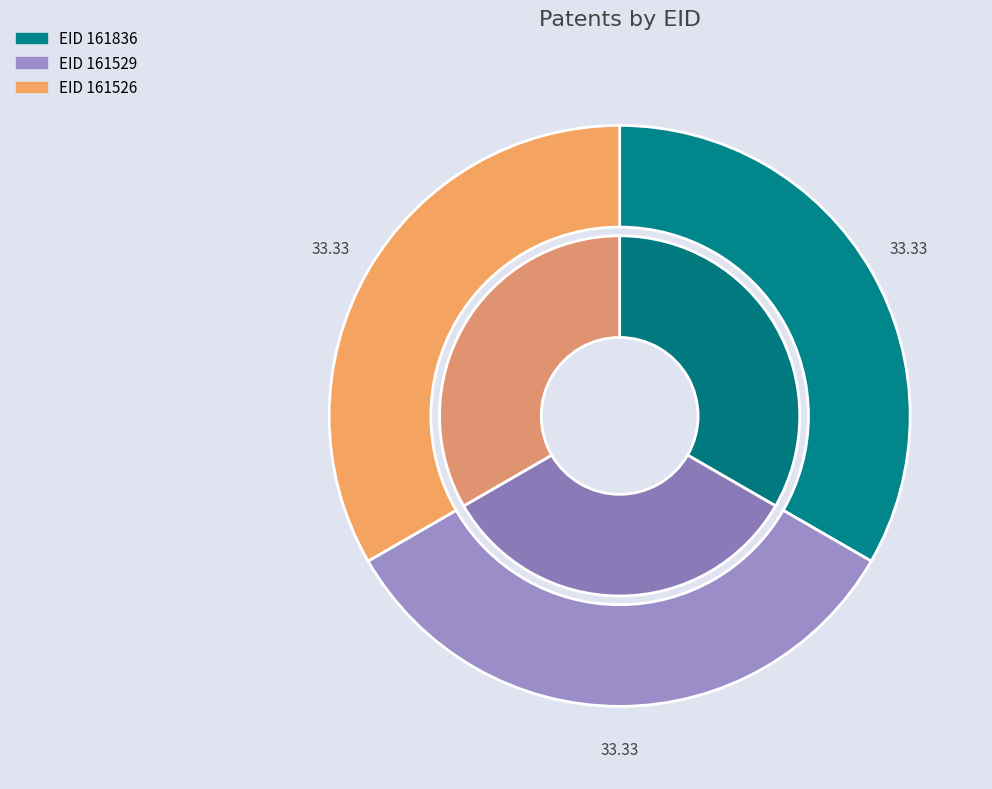

To the nearest percent, what is the average slice percentage?

33%